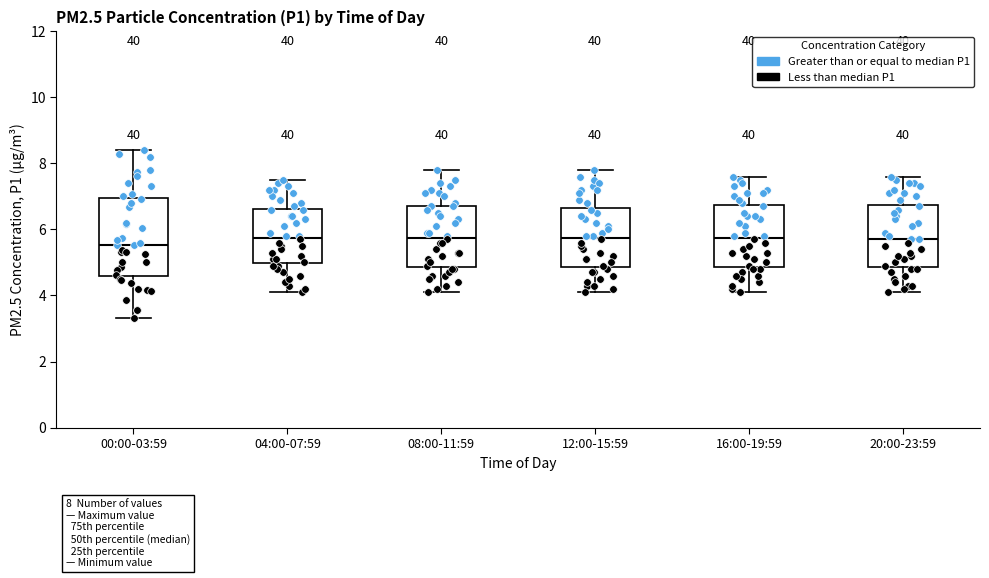

Which box is the tallest, from its lower edge to its upper edge?

00:00-03:59